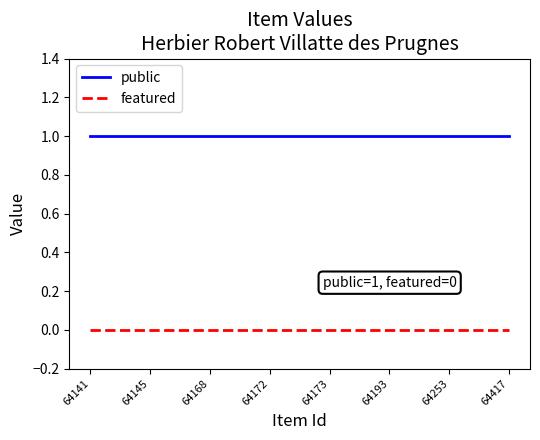

Which series has the largest total across all categories?

public